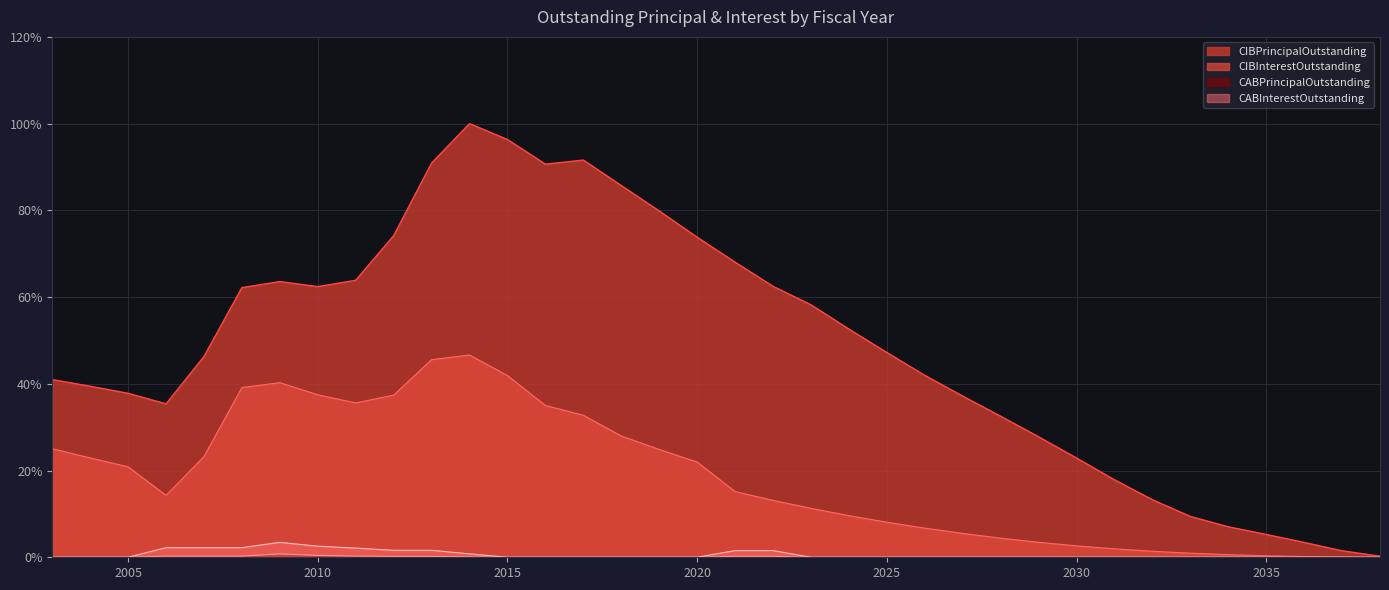

Where is the first local maximum for CABInterestOutstanding?

2009